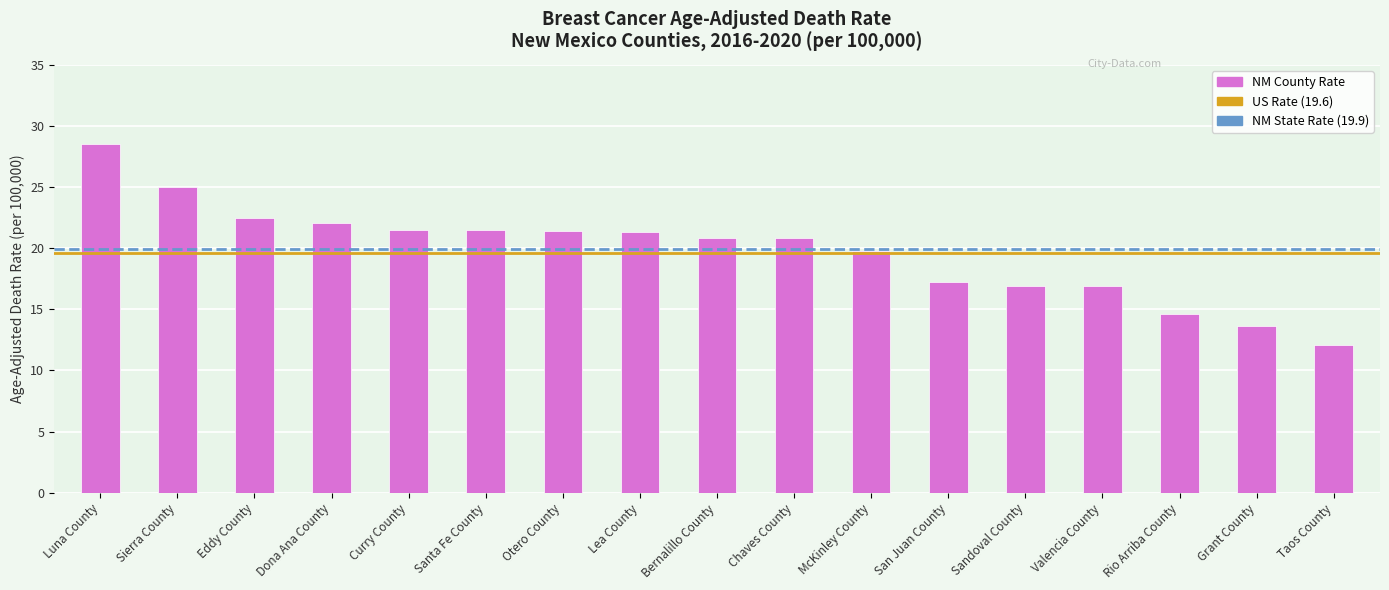

What is the difference between the values at Dona Ana County and Sandoval County?

5.2